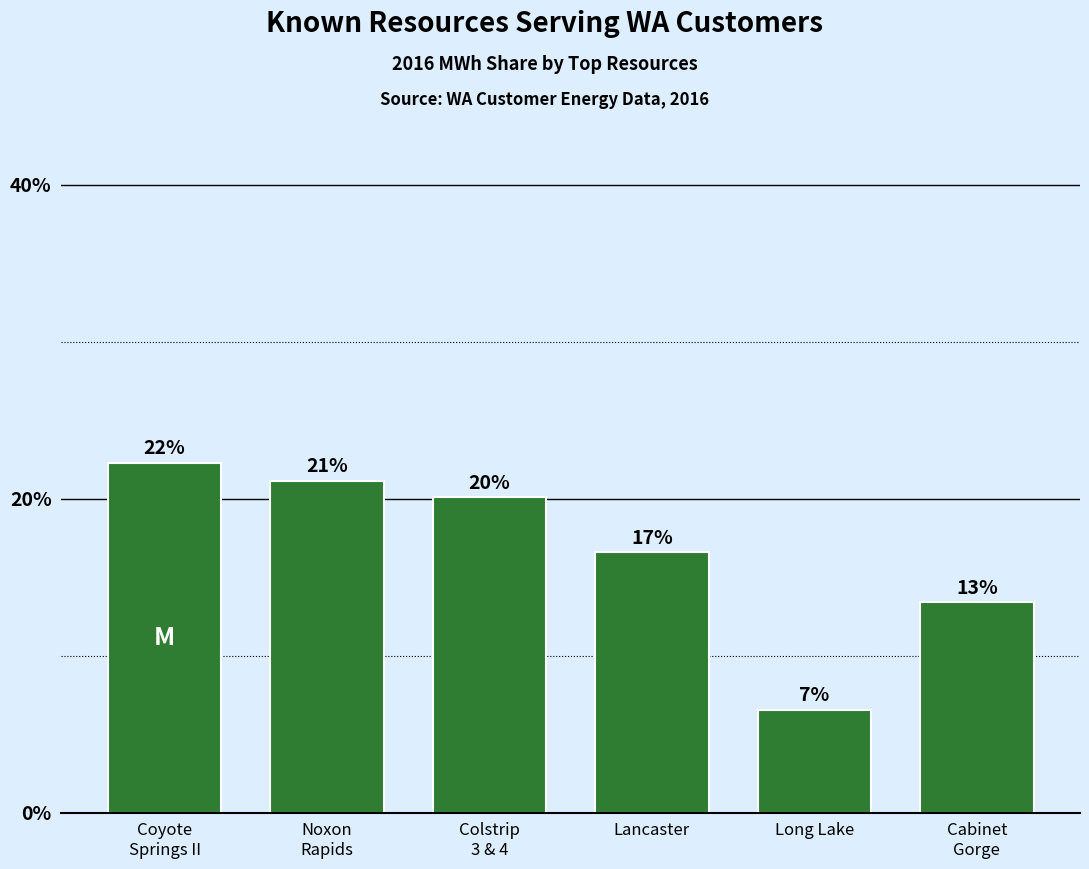

What is the change in value from Coyote
Springs II to Cabinet
Gorge?

-8.9